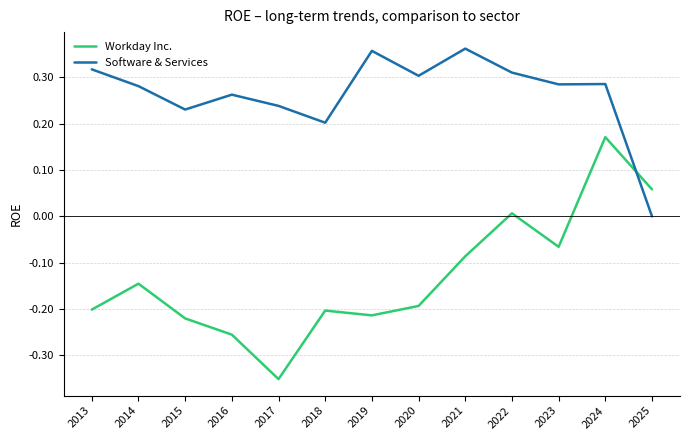

The Software & Services series shows 0.3 at 2014. True or false?

True